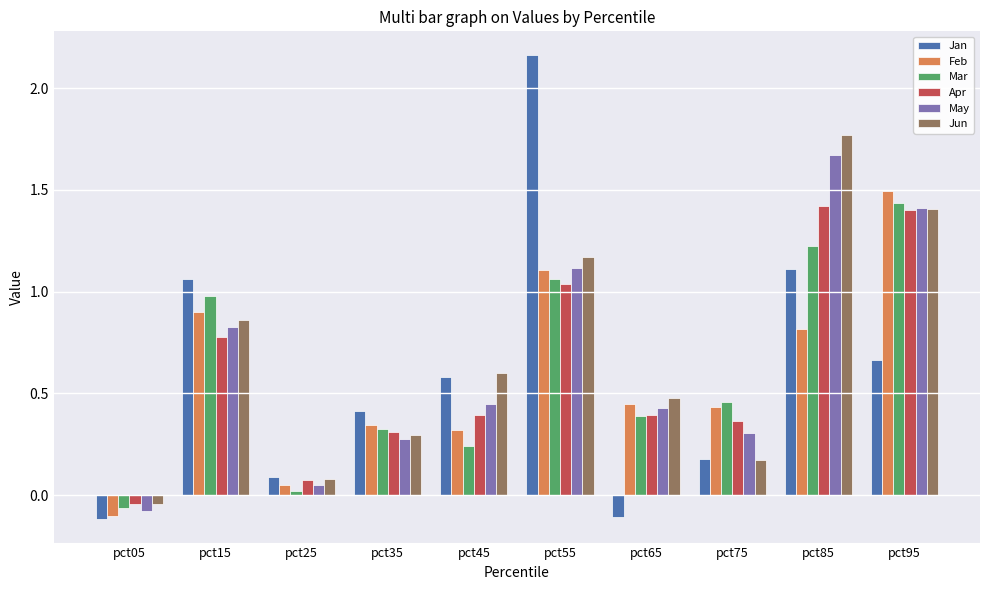

At which label is Mar closest to 0?

pct25